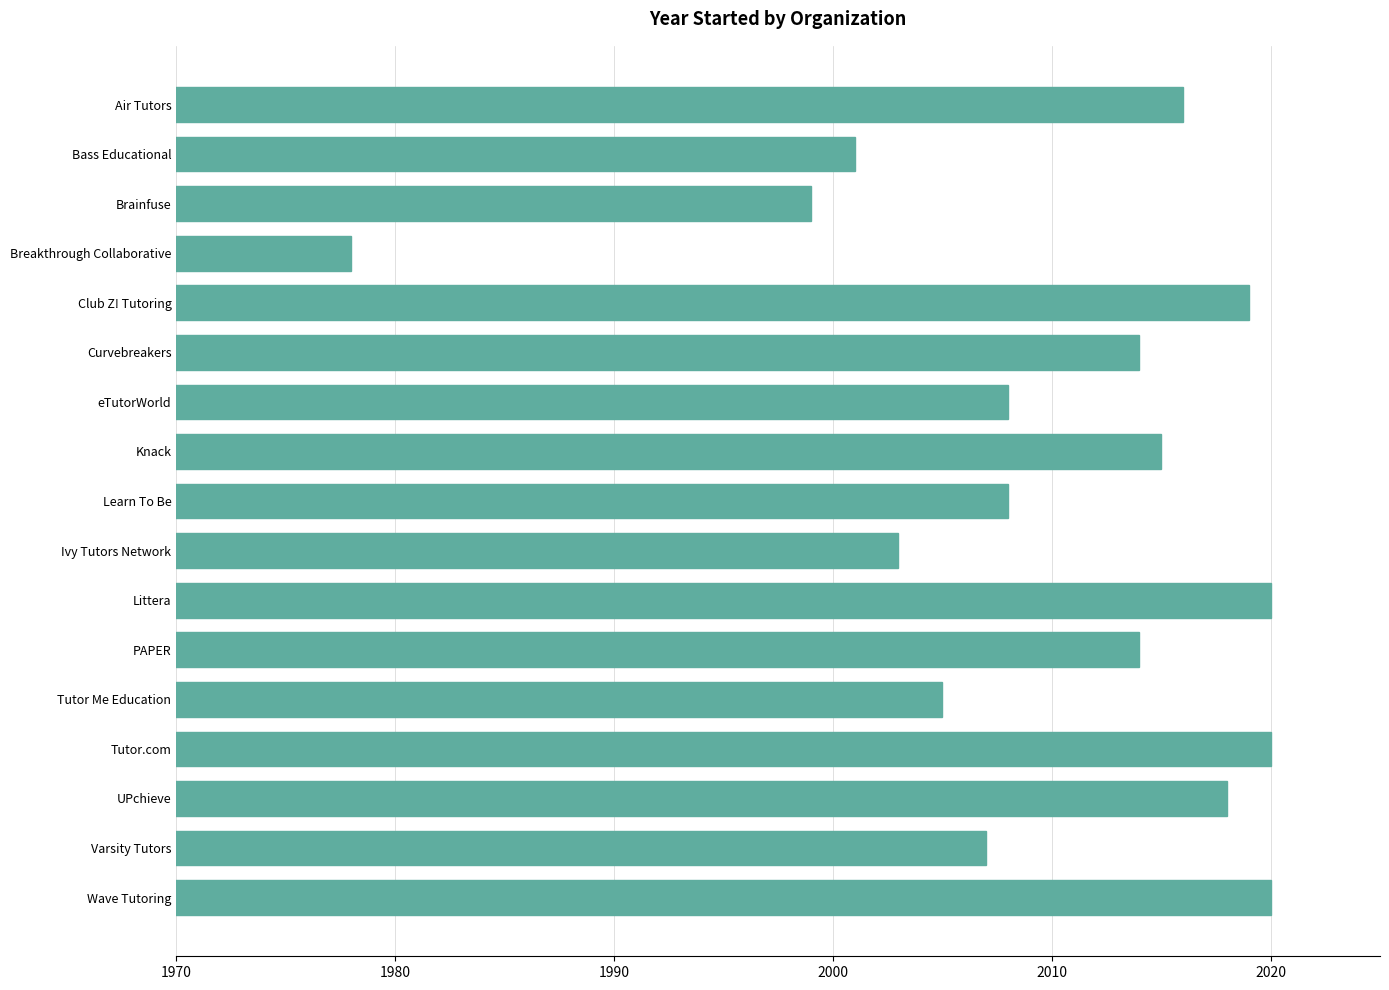

Read the value at Bass Educational, to the nearest 10.

2000